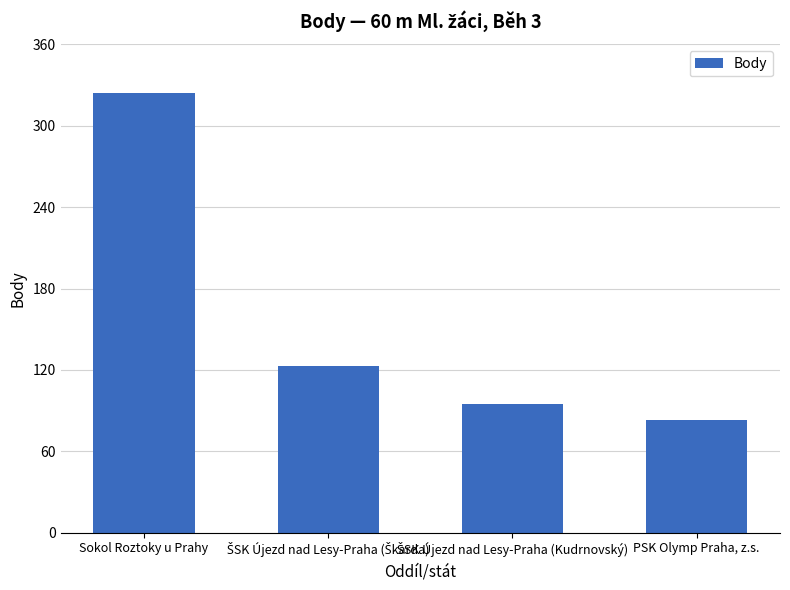

Reading left to right, extract all data points from this chart.

324	123	95	83